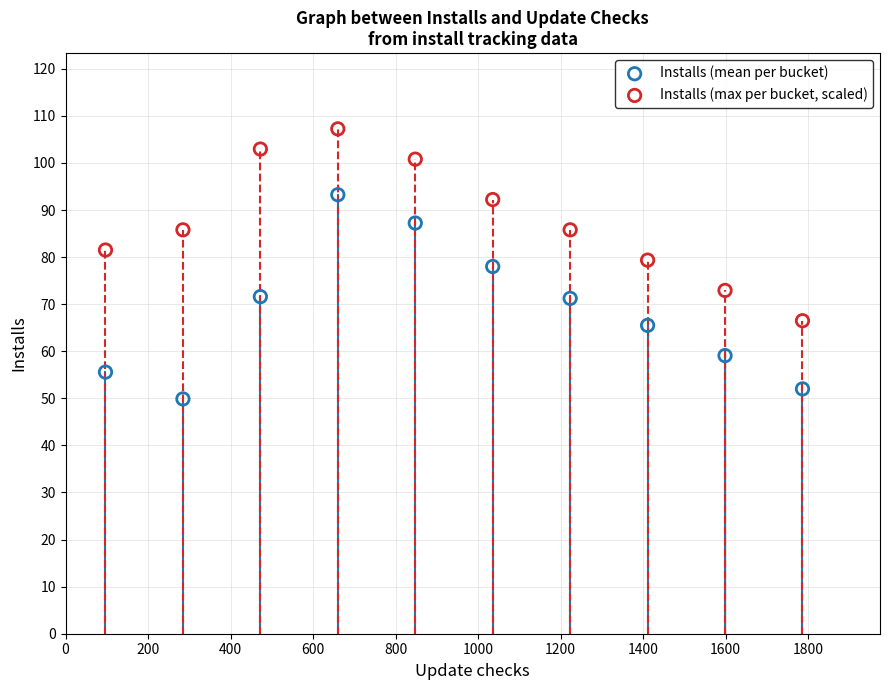

Which series contains the highest Y value?

Installs (max per bucket, scaled)